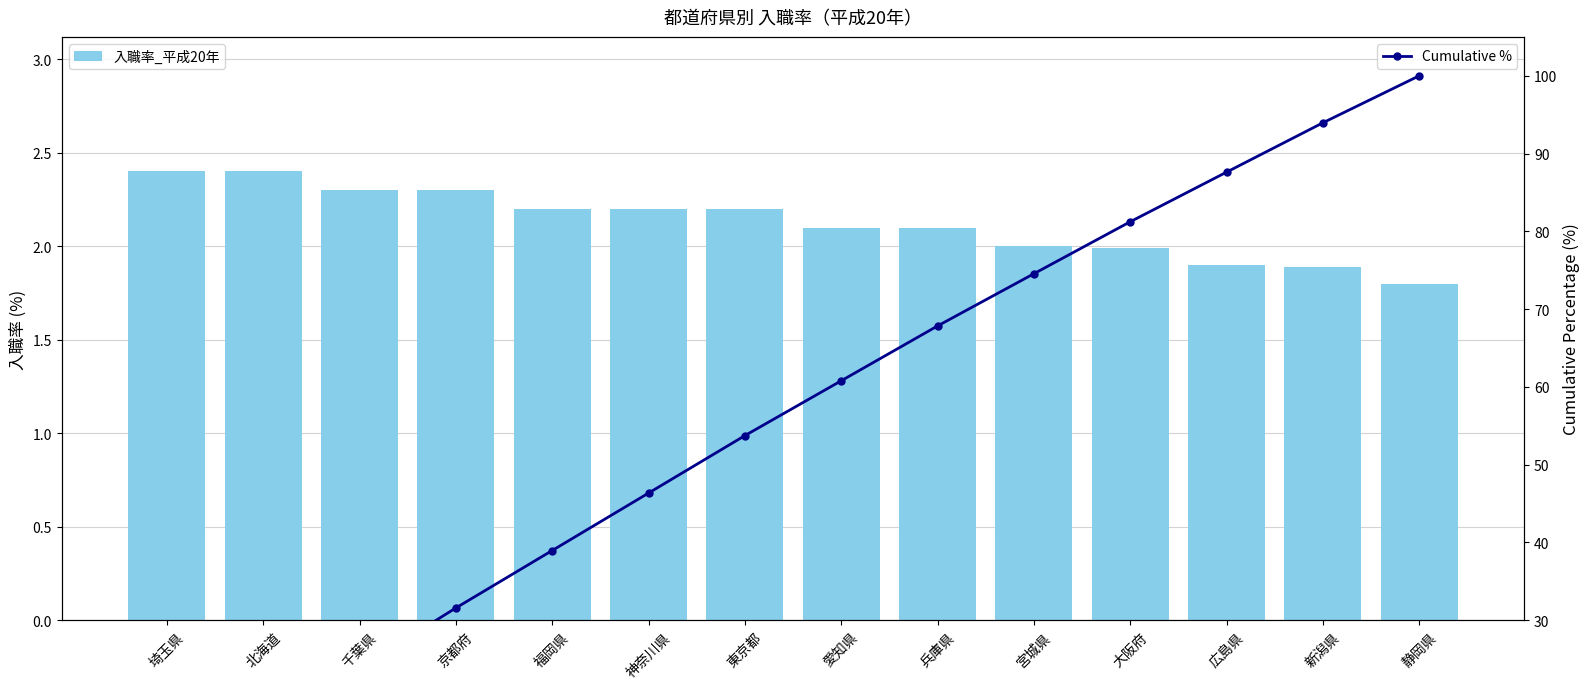

What are all the series names shown in the legend?

入職率_平成20年, Cumulative %